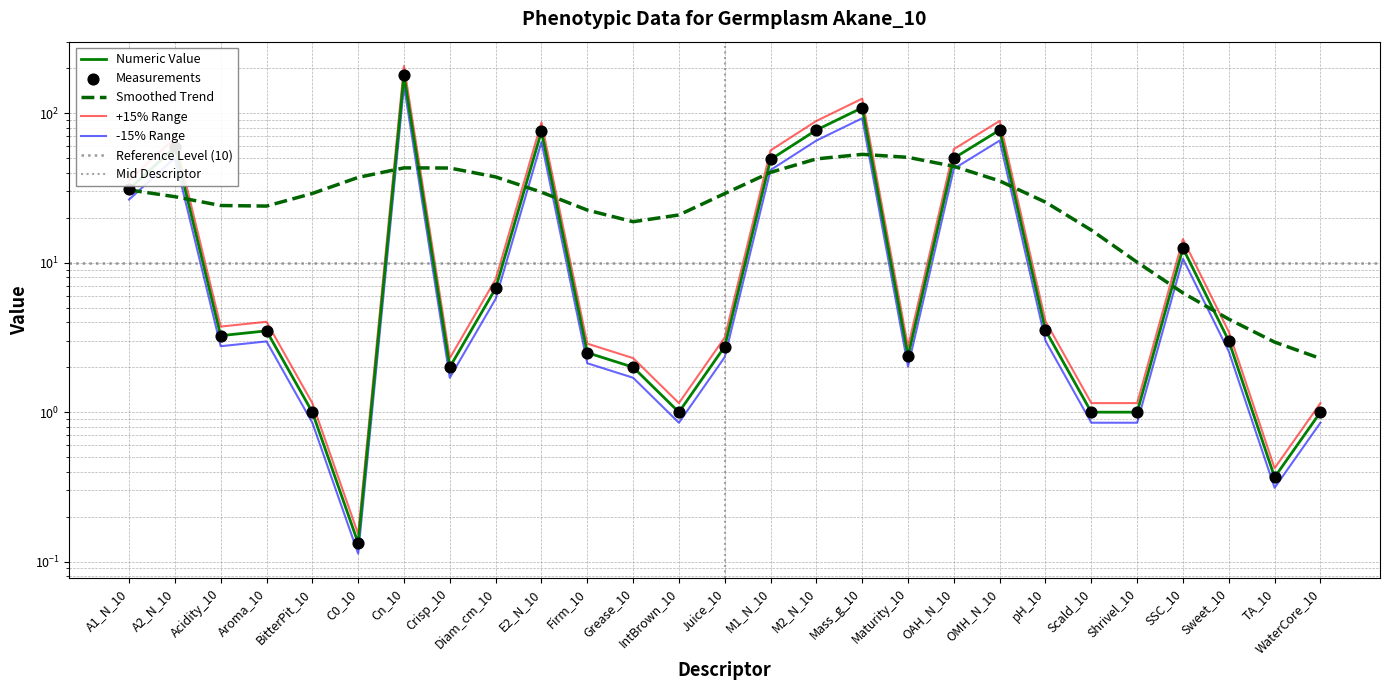

Between Maturity_10 and BitterPit_10, which is larger?

Maturity_10